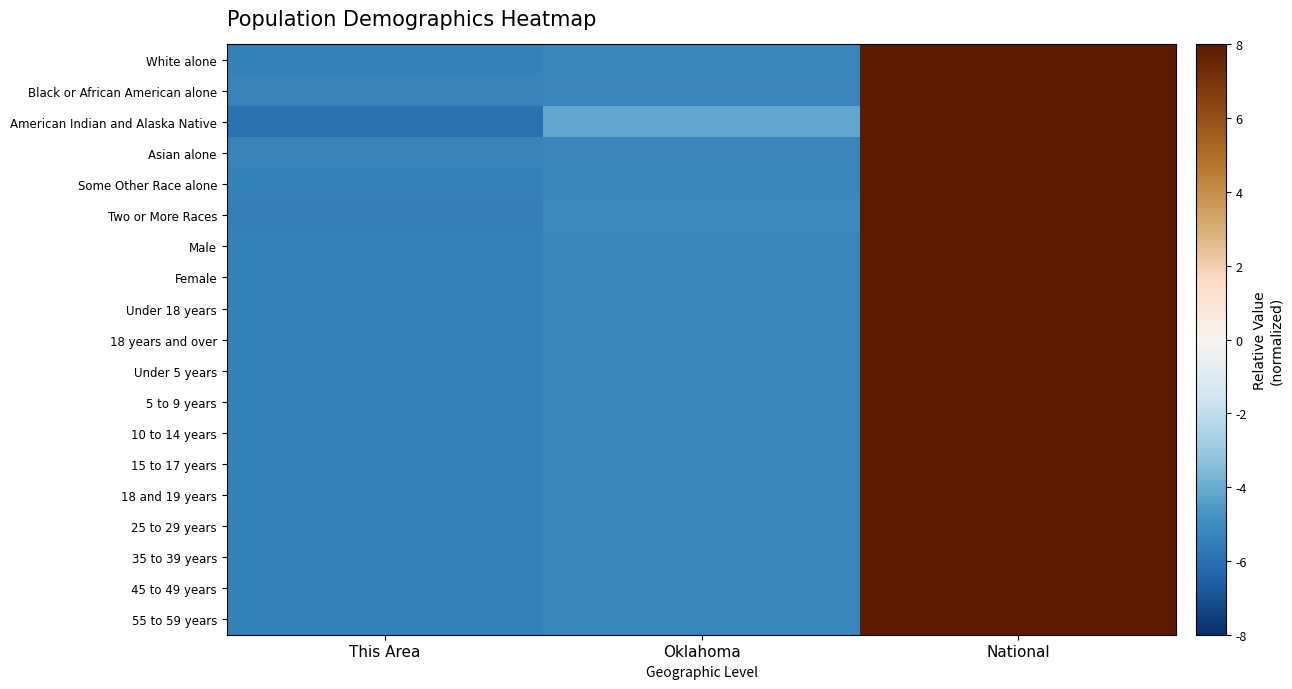

How many categories are shown in the chart?

3